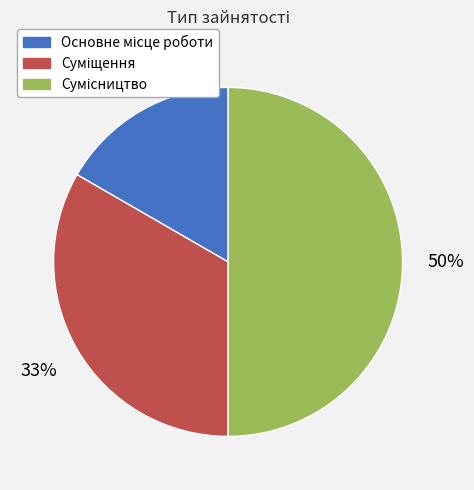

To the nearest percent, what is the difference between the largest and smallest slice percentages?

33%